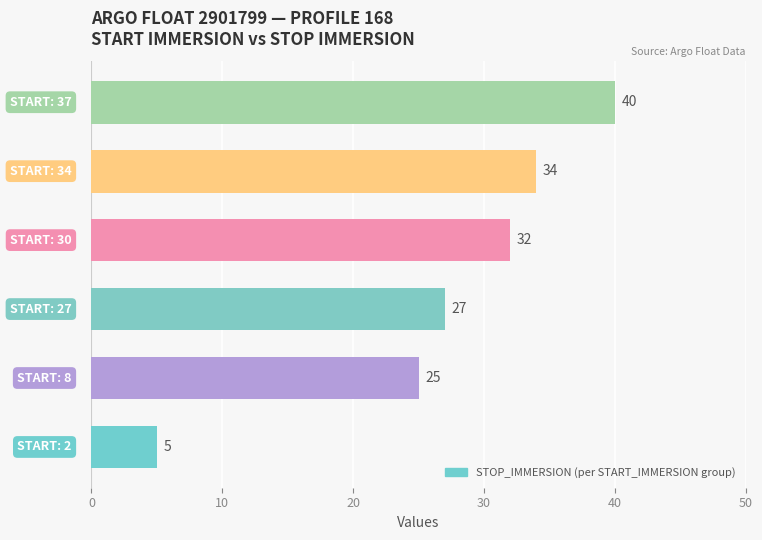

What is the greatest value displayed?

40